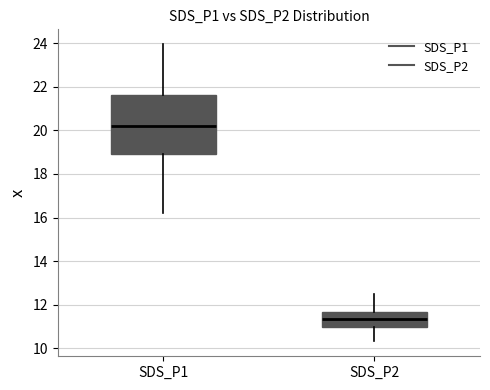

Which box is the tallest, from its lower edge to its upper edge?

SDS_P1